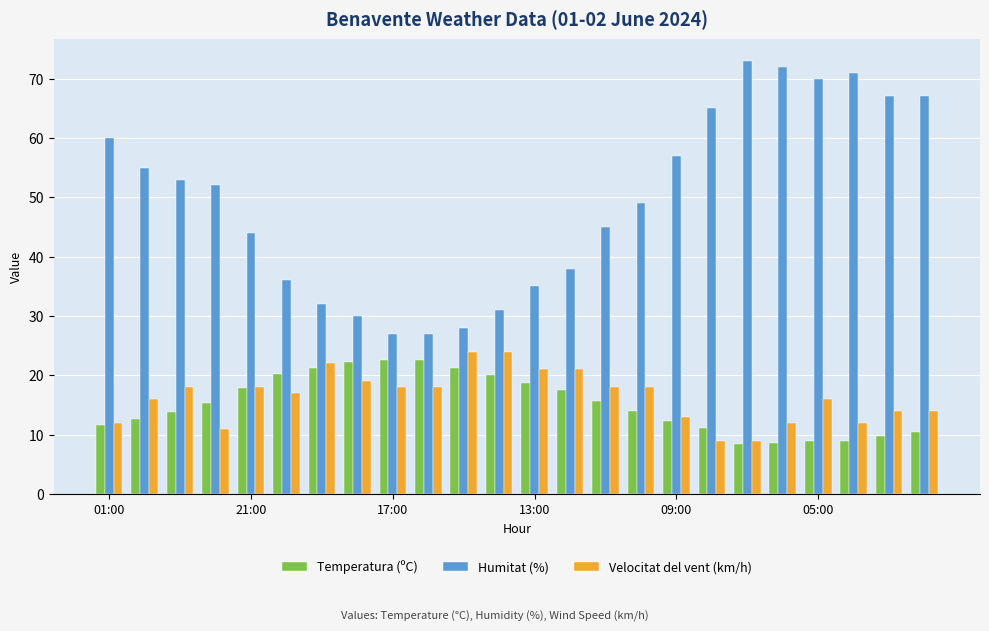

Are the bars horizontal?

No